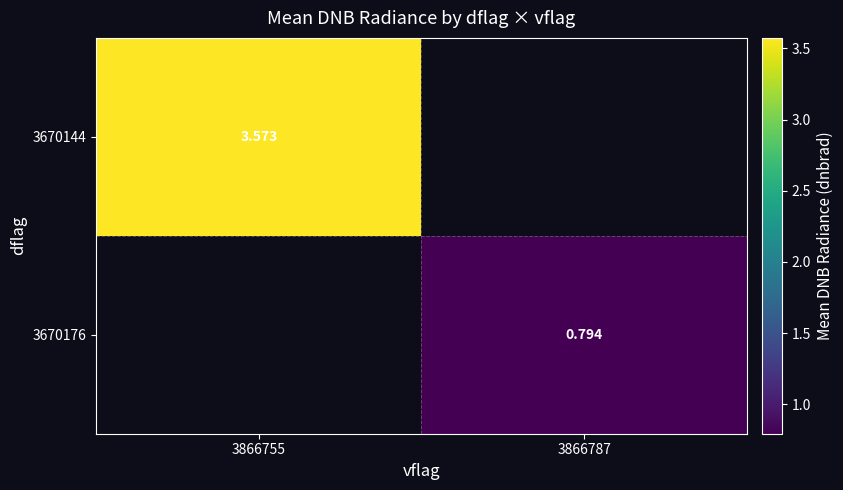

Which has a higher value, 3866787 or 3866755?

3866755